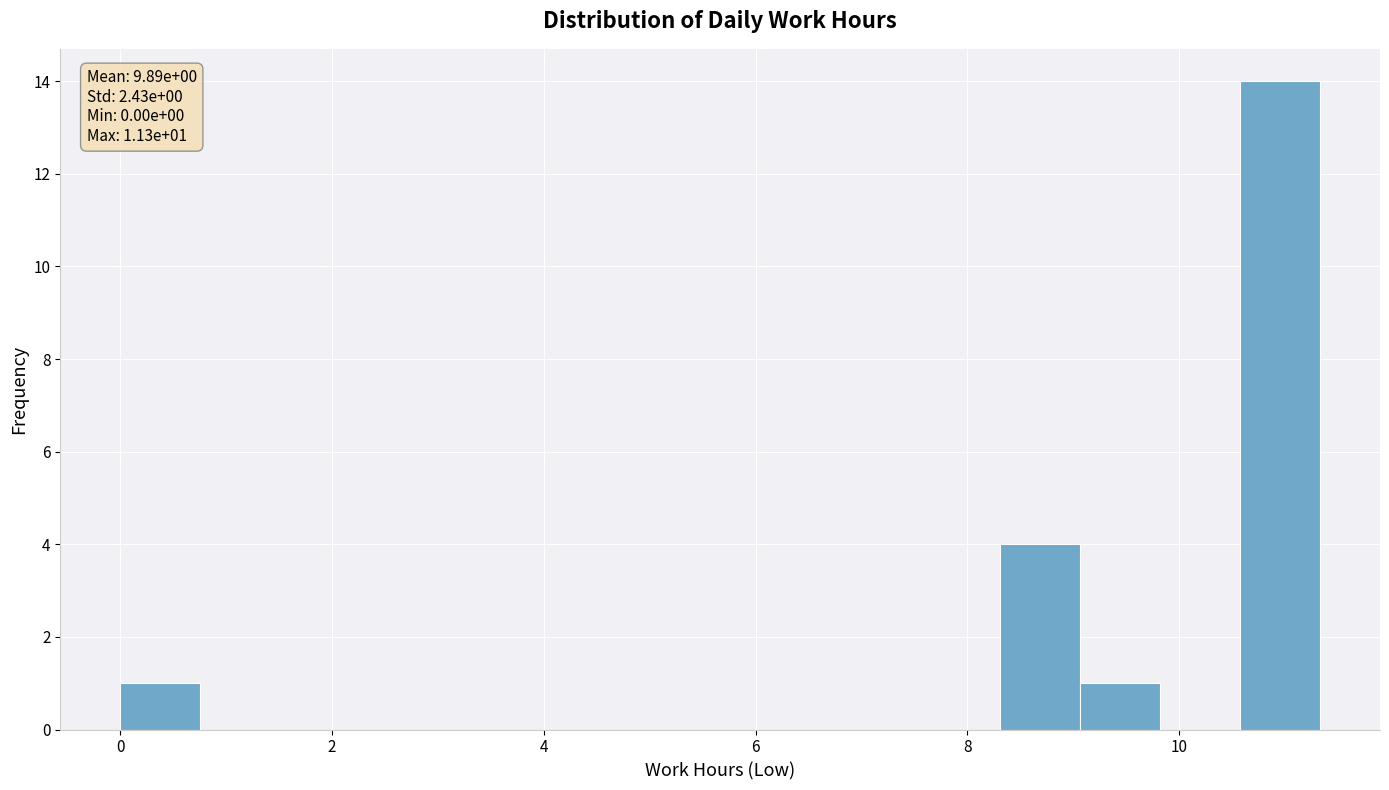

Read against the x-axis, roughly where is the centre of the tallest bar?

11.0